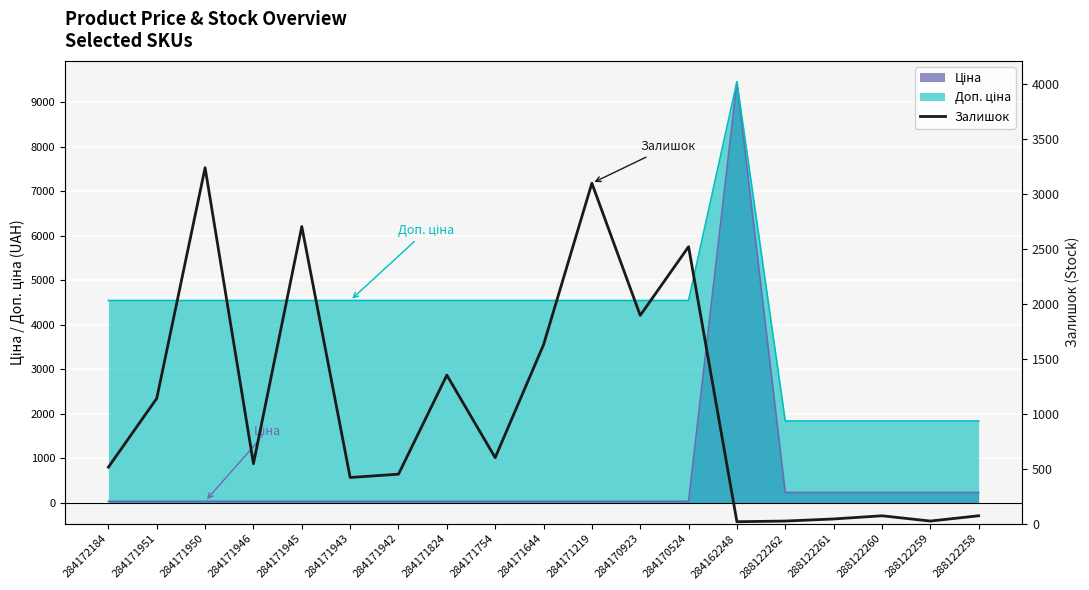

Reading right to left, what are all the values shown in this chart?

72	24	72	43	24	18	2517	1893	3094	1626	600	1350	450	420	2700	545	3235	1139	514